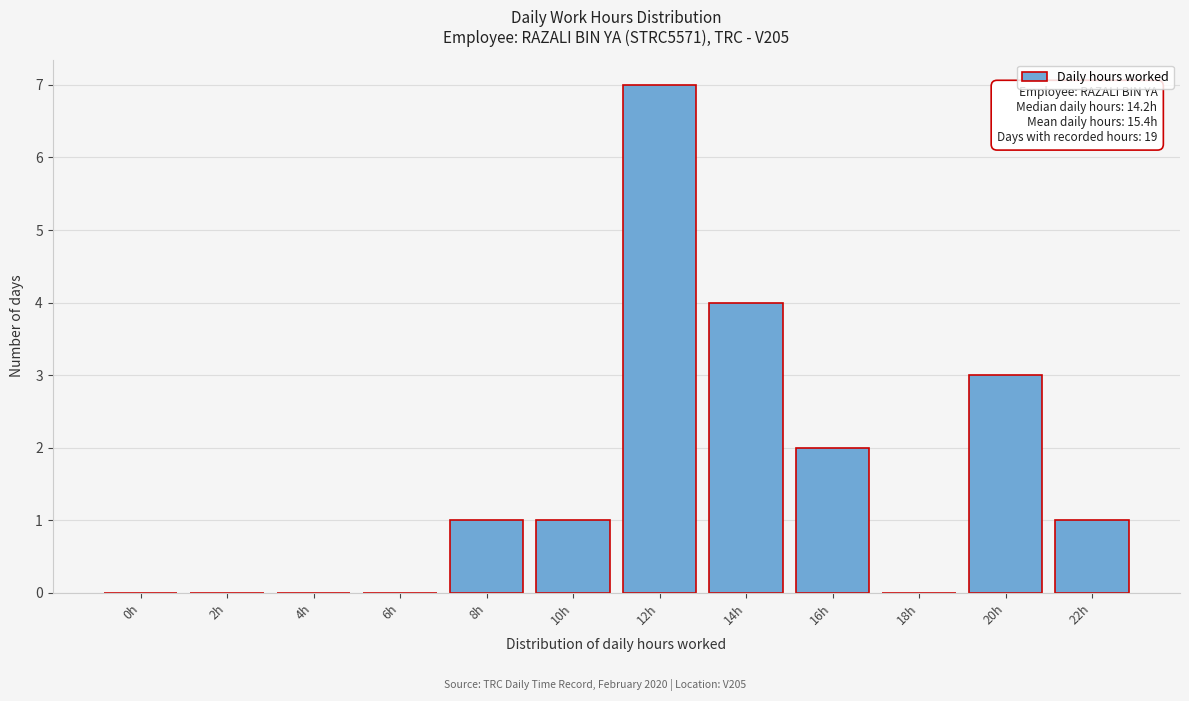

Reading right to left, transcribe all the data shown in this chart.

22h=1	20h=3	18h=0	16h=2	14h=4	12h=7	10h=1	8h=1	6h=0	4h=0	2h=0	0h=0